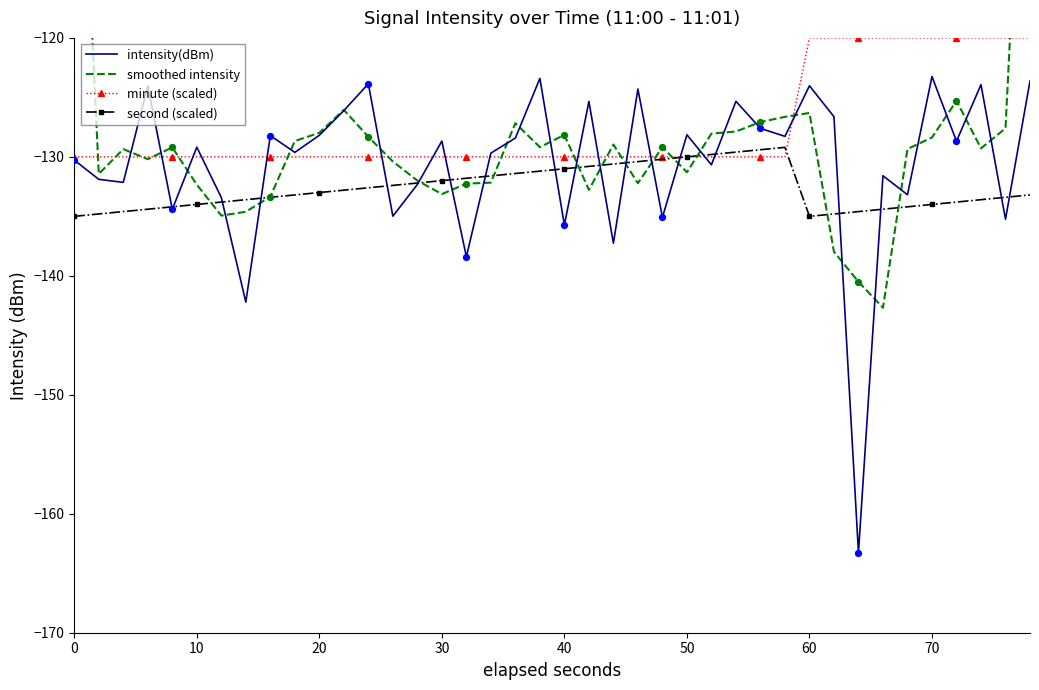

Which series has the largest total across all categories?

minute (scaled)